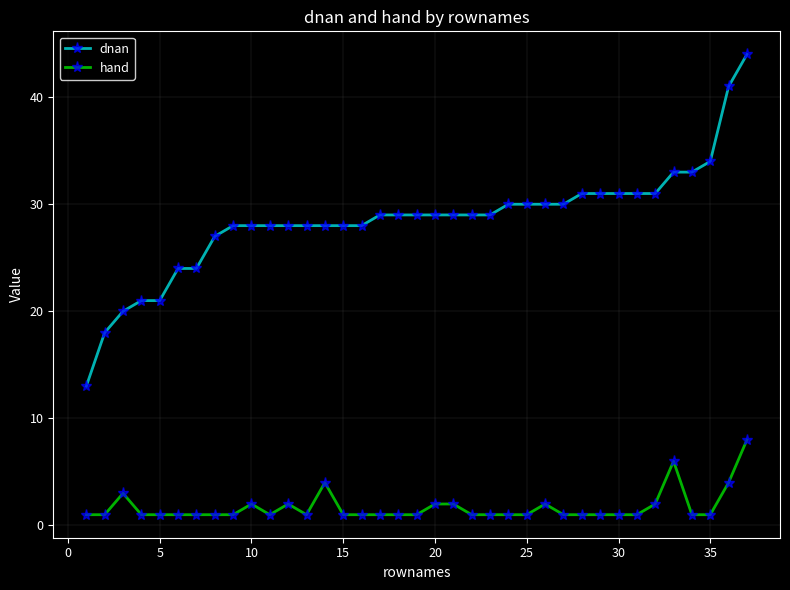

What is the difference between the second highest and minimum values in the dnan series?

28